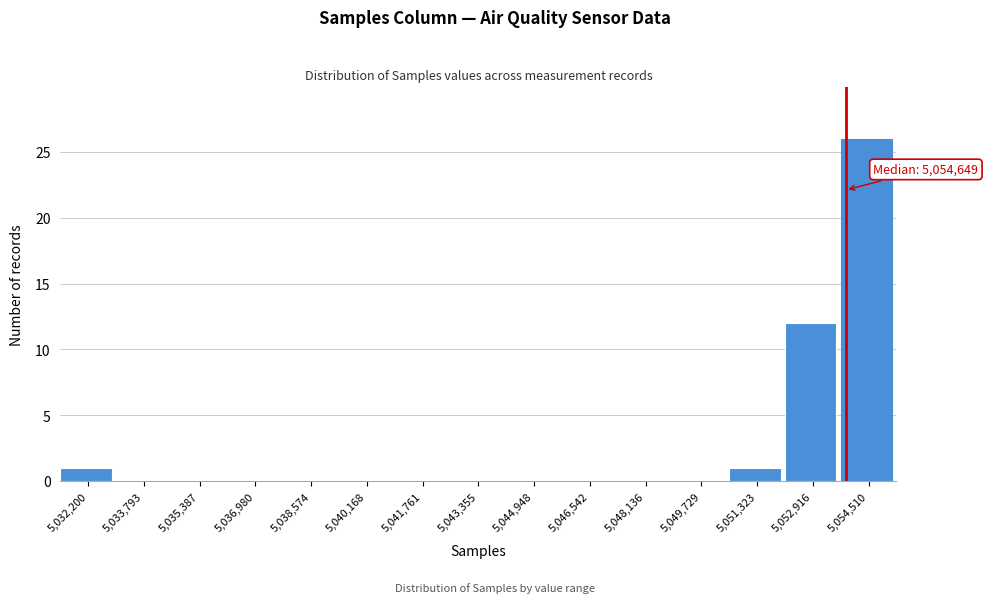

Reading right to left, transcribe all the data shown in this chart.

5,054,510=26	5,052,916=12	5,051,323=1	5,049,729=0	5,048,136=0	5,046,542=0	5,044,948=0	5,043,355=0	5,041,761=0	5,040,168=0	5,038,574=0	5,036,980=0	5,035,387=0	5,033,793=0	5,032,200=1